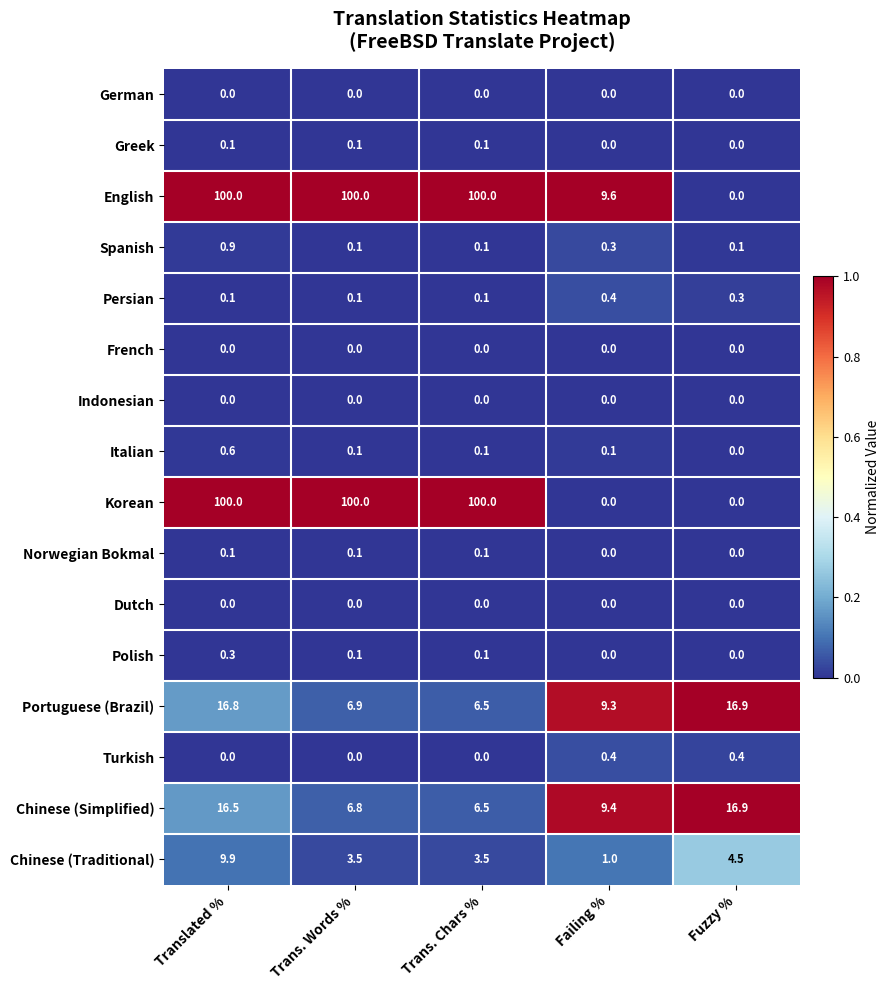

True or false: Chinese (Simplified) has a value of 2.1 at Failing %.

False